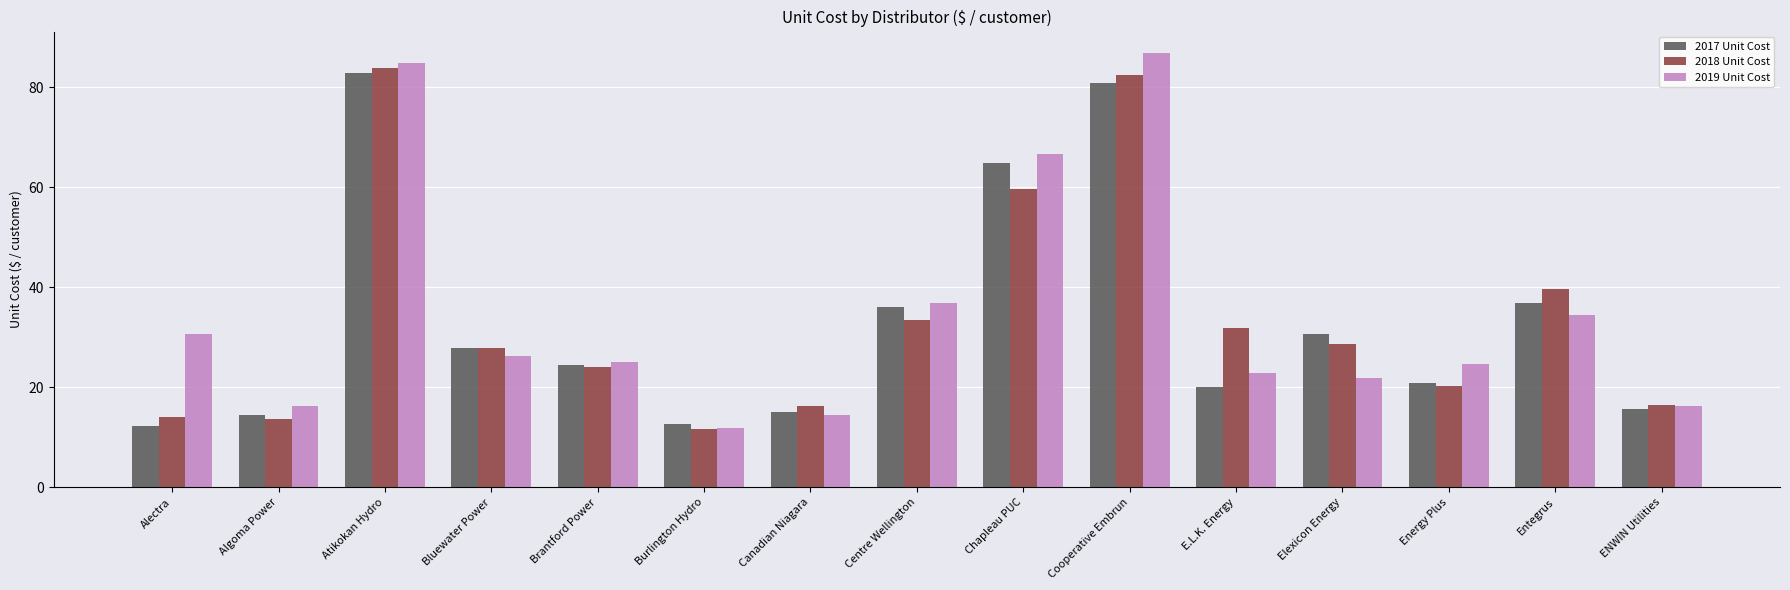

At which label does 2017 Unit Cost reach its peak?

Atikokan Hydro